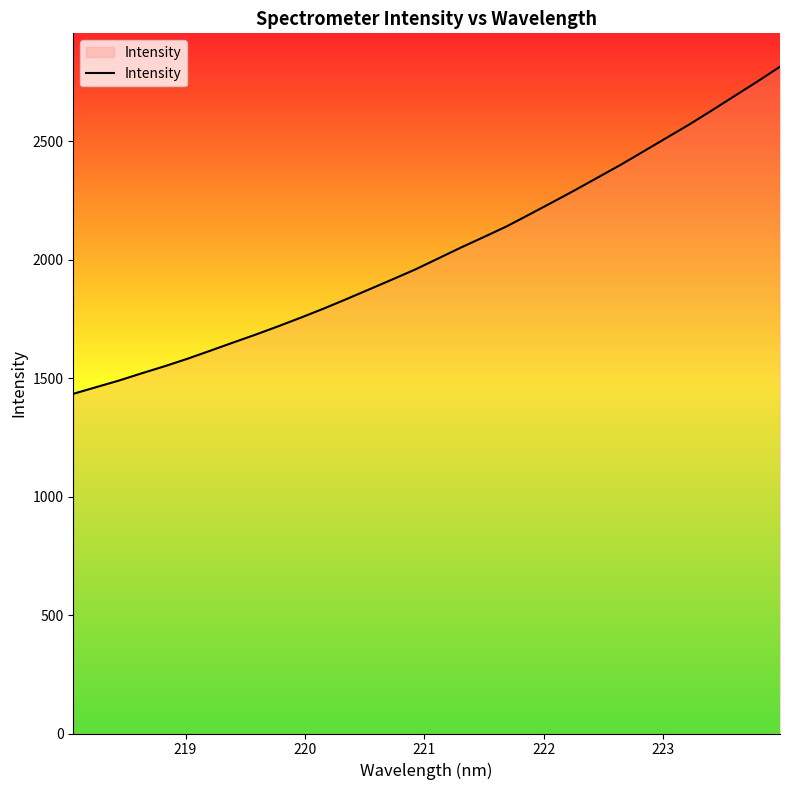

Reading left to right, extract all data points from this chart.

1434.1	1462.2	1490.1	1520.8	1550.5	1582.1	1616.1	1650.5	1684.4	1720.0	1756.8	1795.0	1835.2	1876.3	1917.6	1959.6	2005.7	2052.0	2096.2	2141.1	2191.5	2242.4	2294.2	2347.5	2400.8	2457.2	2513.9	2570.4	2630.2	2691.3	2752.1	2815.3